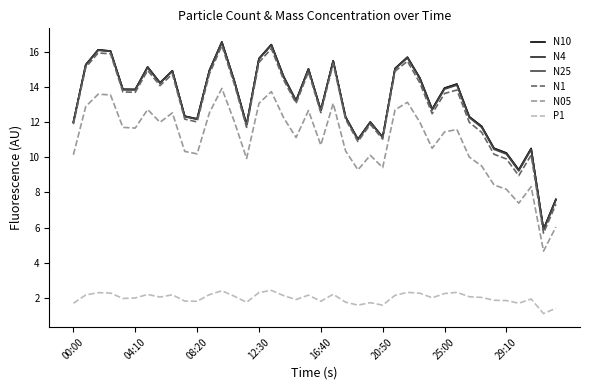

True or false: N25 and P1 intersect in this chart.

False